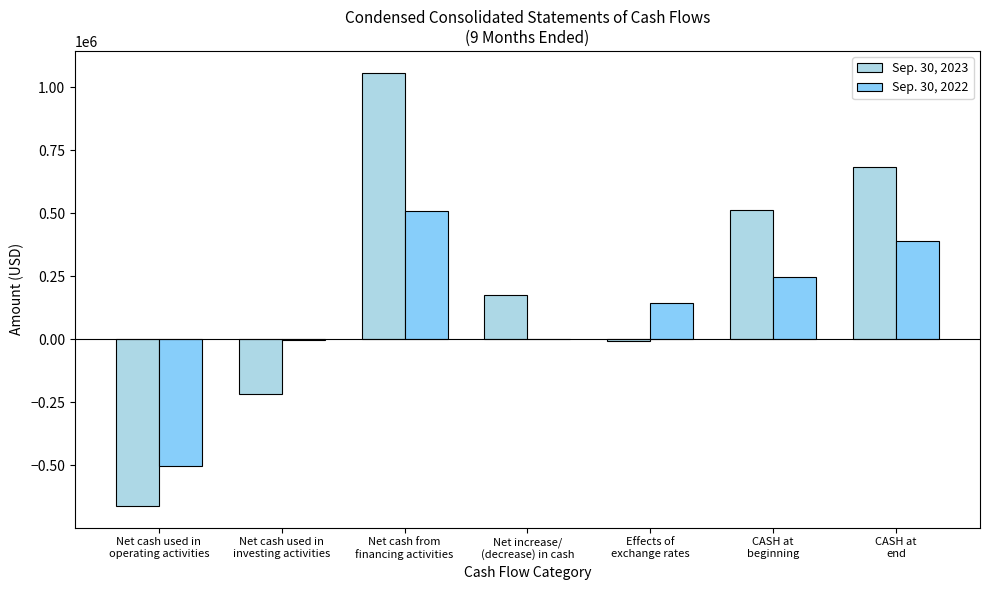

What is the greatest value displayed?

1058136